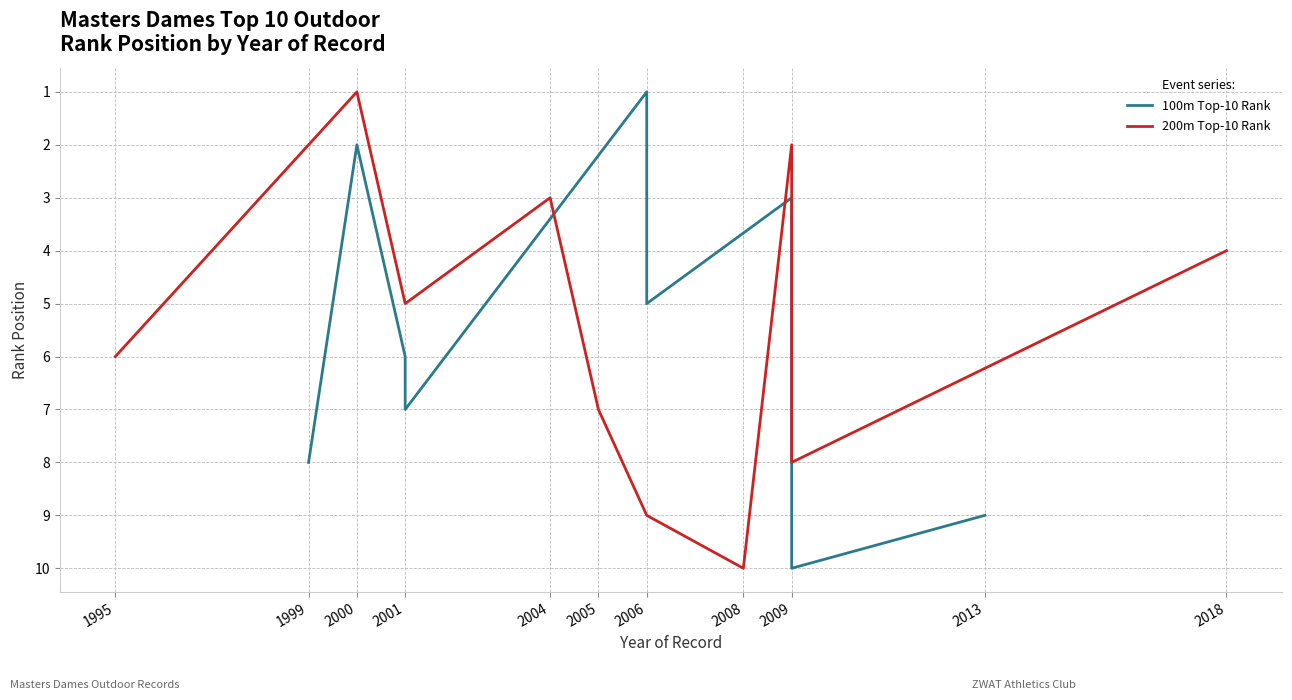

What is the sum of the 100m Top-10 Rank values at 2001 and 2006?

12